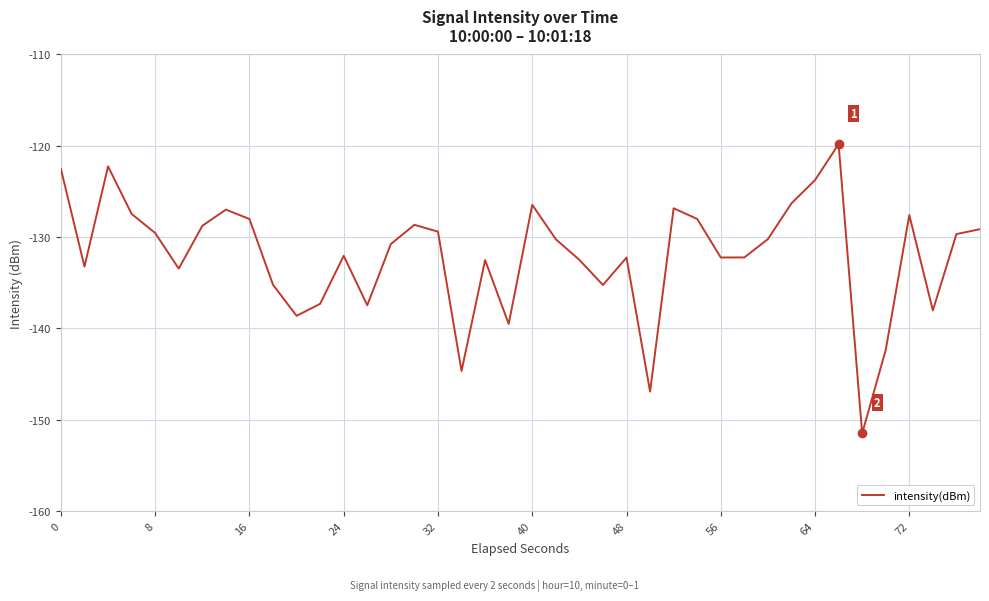

Does the chart display data point markers on the line(s)?

No